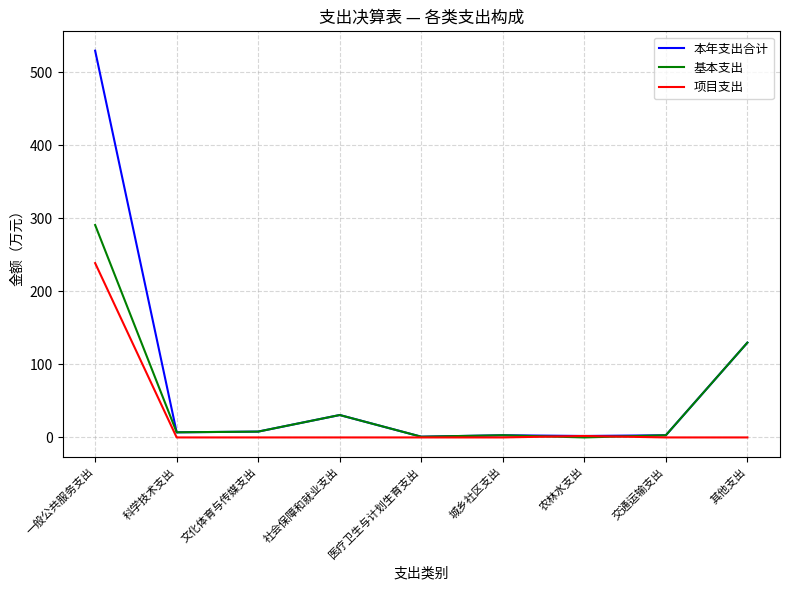

What is the total value across all series at 一般公共服务支出?

1058.8